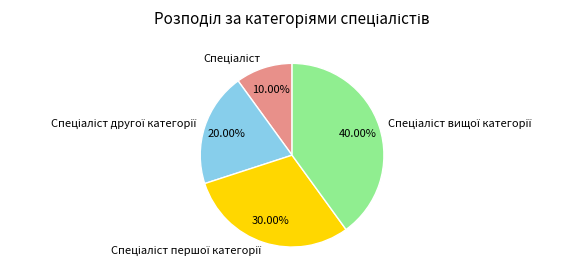

Is there a majority slice in this chart?

No